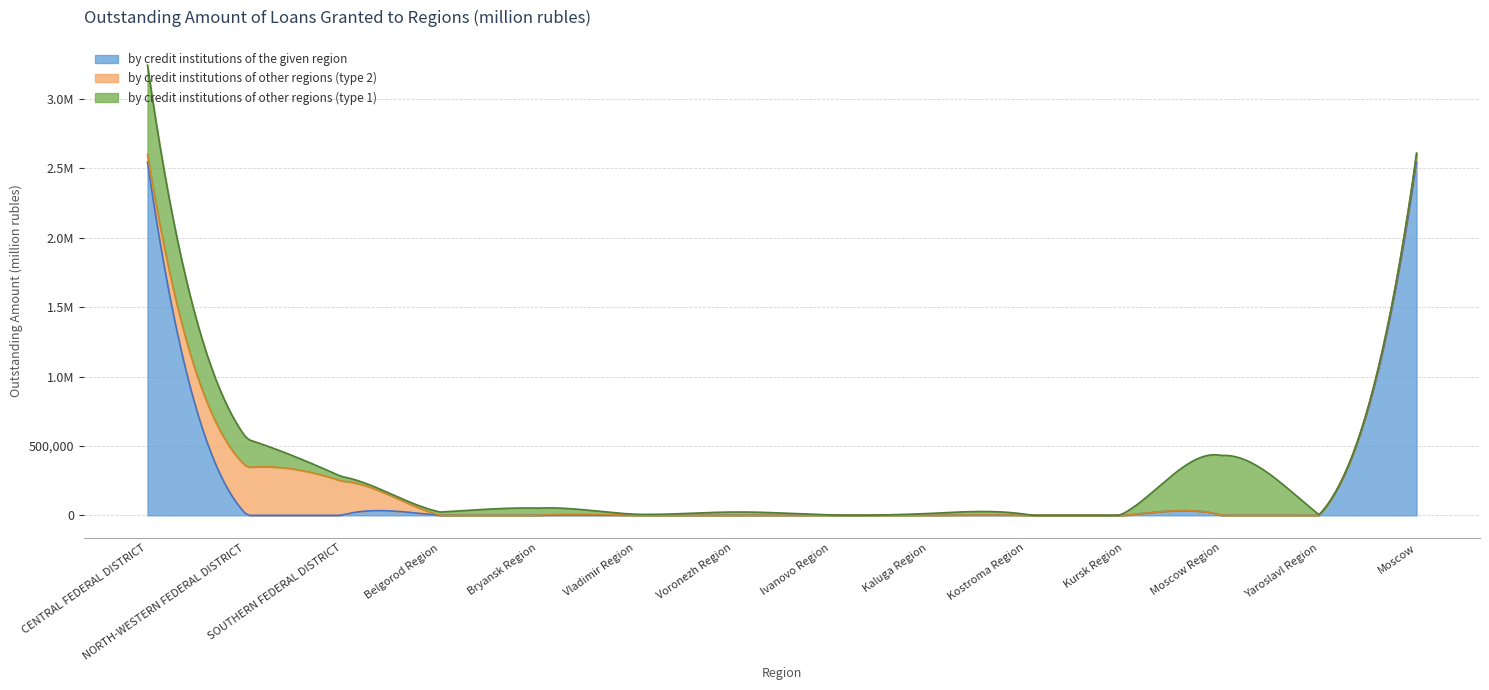

What is the total value across all series at 7?

5024